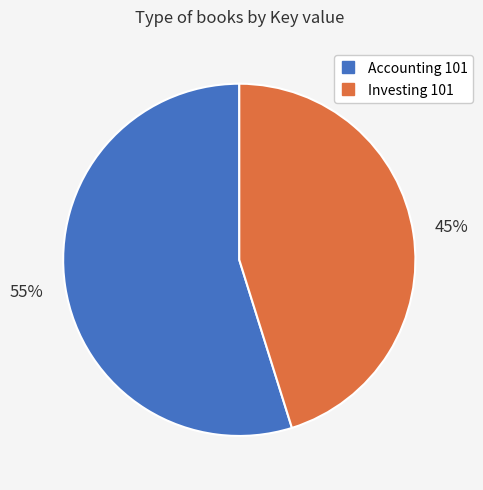

Approximately how many times larger is the value at Investing 101 compared to Accounting 101?

0.8